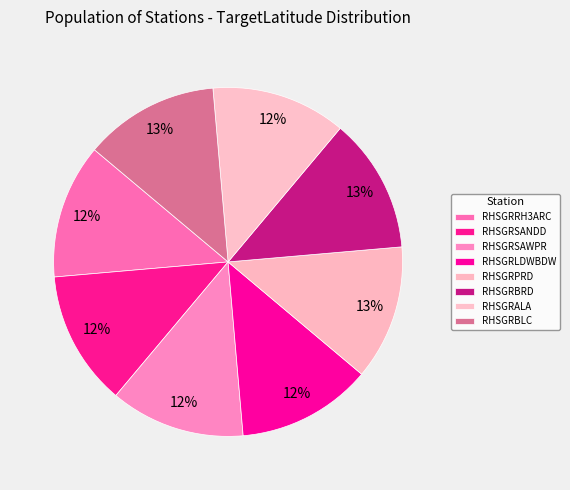

True or false: RHSGRBRD accounts for 13% of the total.

True